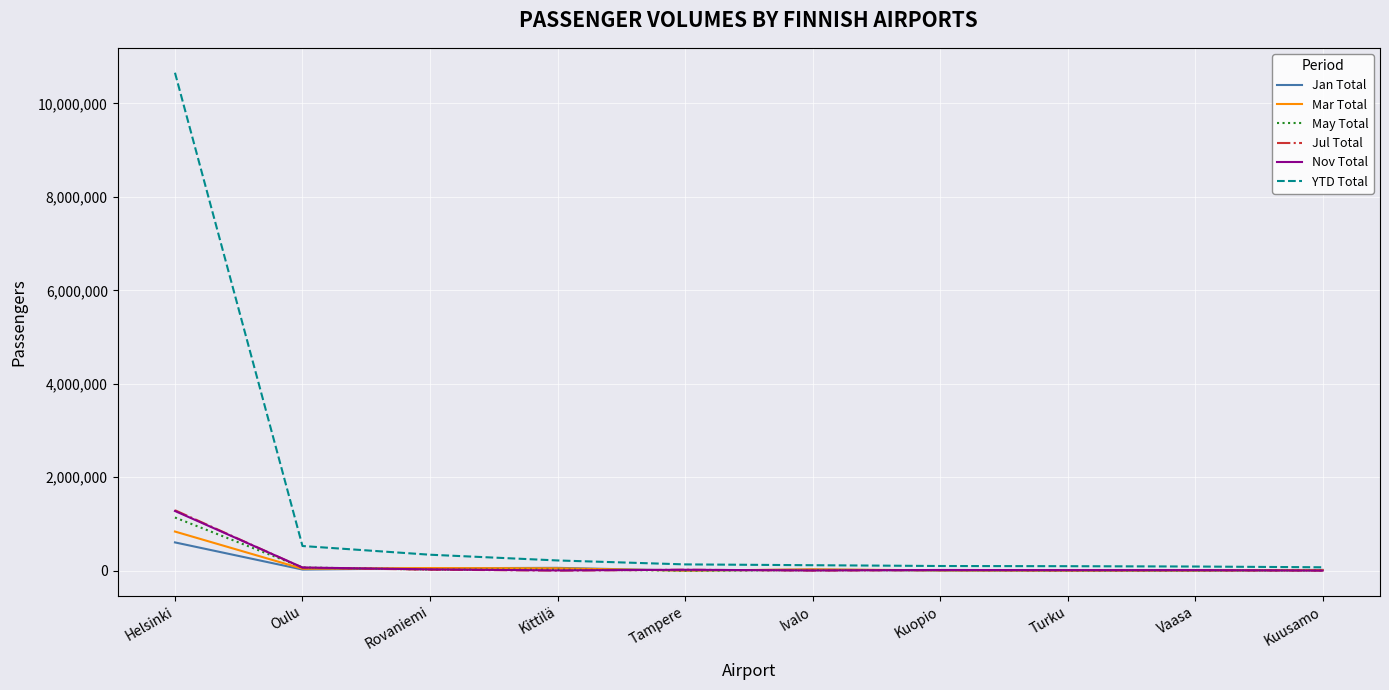

What value does the Jan Total series have at Rovaniemi, to the nearest 50?

52400